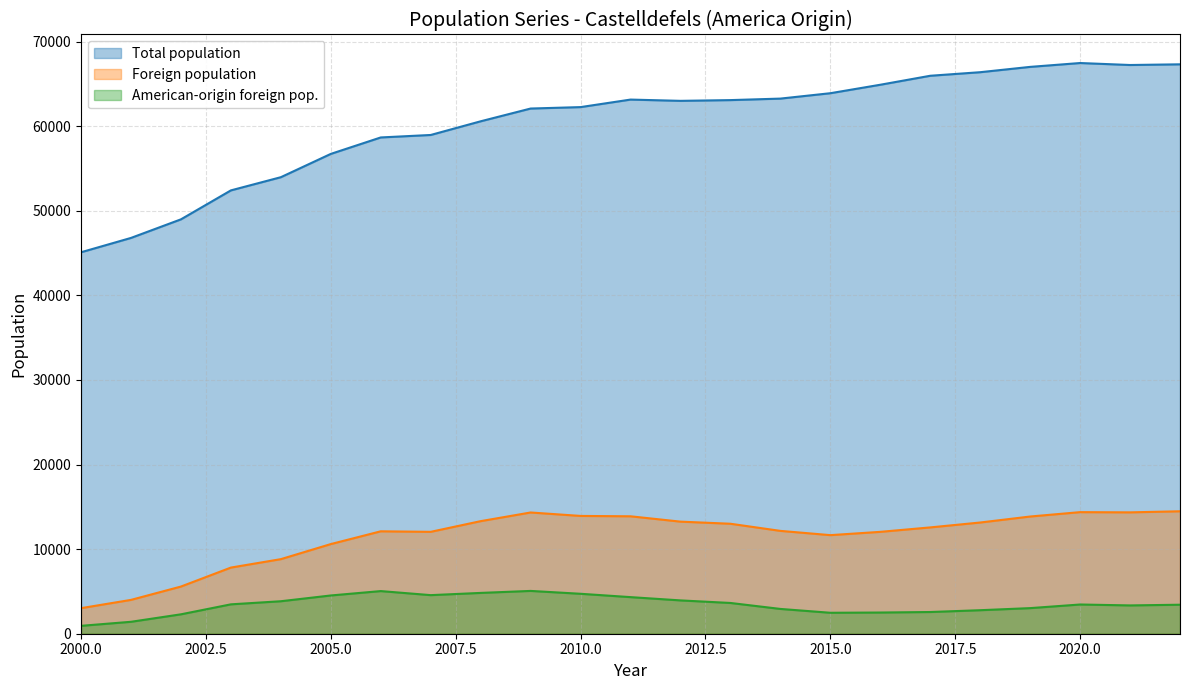

How many data points in Total population are above 62989?

11